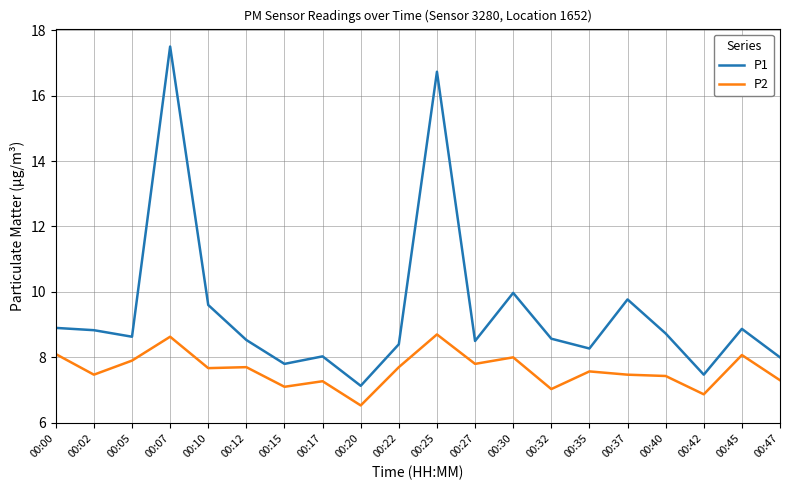

Is it true that P1 equals 5.7 at 00:40?

False